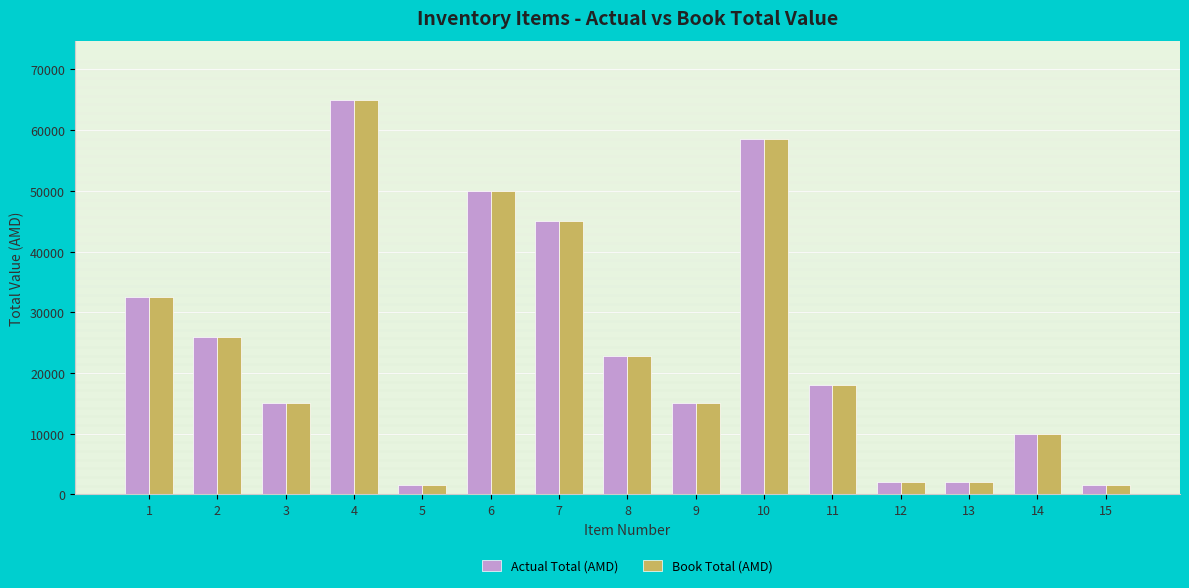

Is the value of Book Total (AMD) at 4 greater than the value of Actual Total (AMD) at 12?

Yes